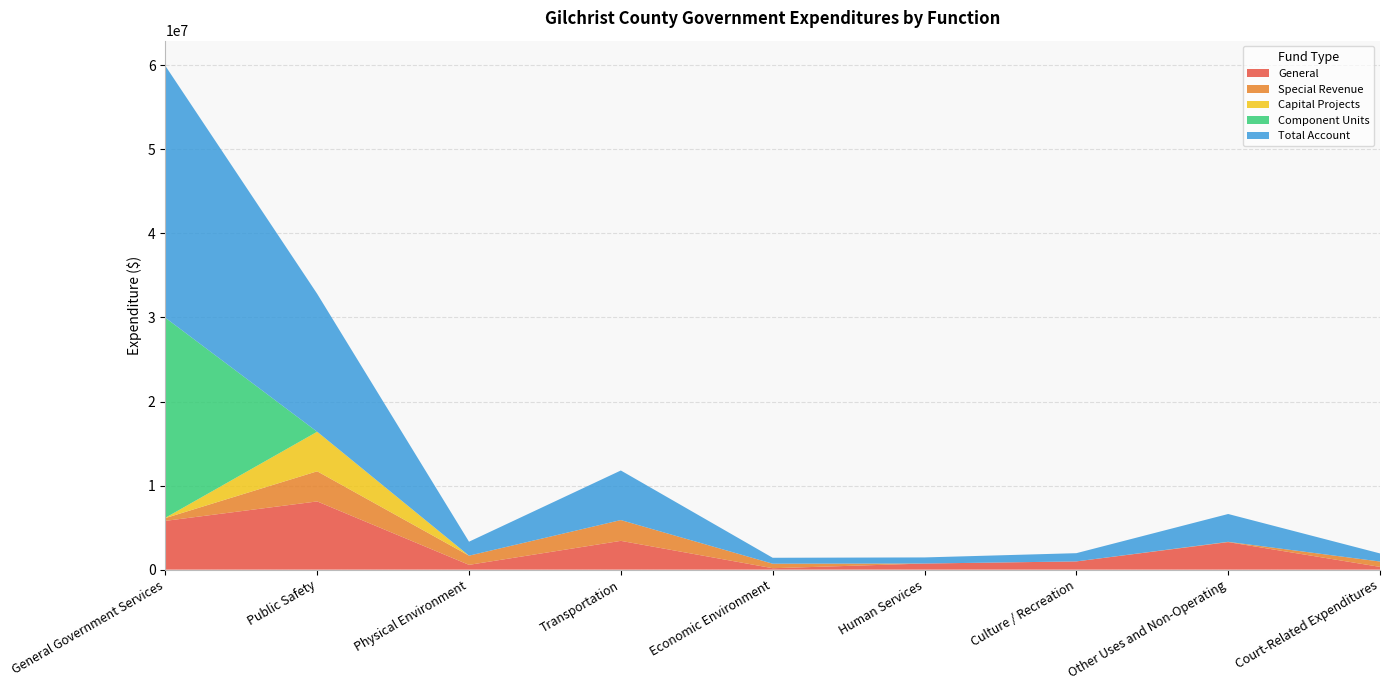

Reading right to left, transcribe all the data shown in this chart.

General: 328181	3276135	979596	727208	170310	3425122	570355	8117378	5803125
Special Revenue: 636928	34344	0	0	535902	2473645	1092365	3583491	331302
Capital Projects: 0	0	0	0	0	0	0	4707573	35880
Component Units: 0	0	0	0	0	0	0	0	23799247
Total Account: 965109	3310479	979596	727208	706212	5898767	1662720	16408442	29969554